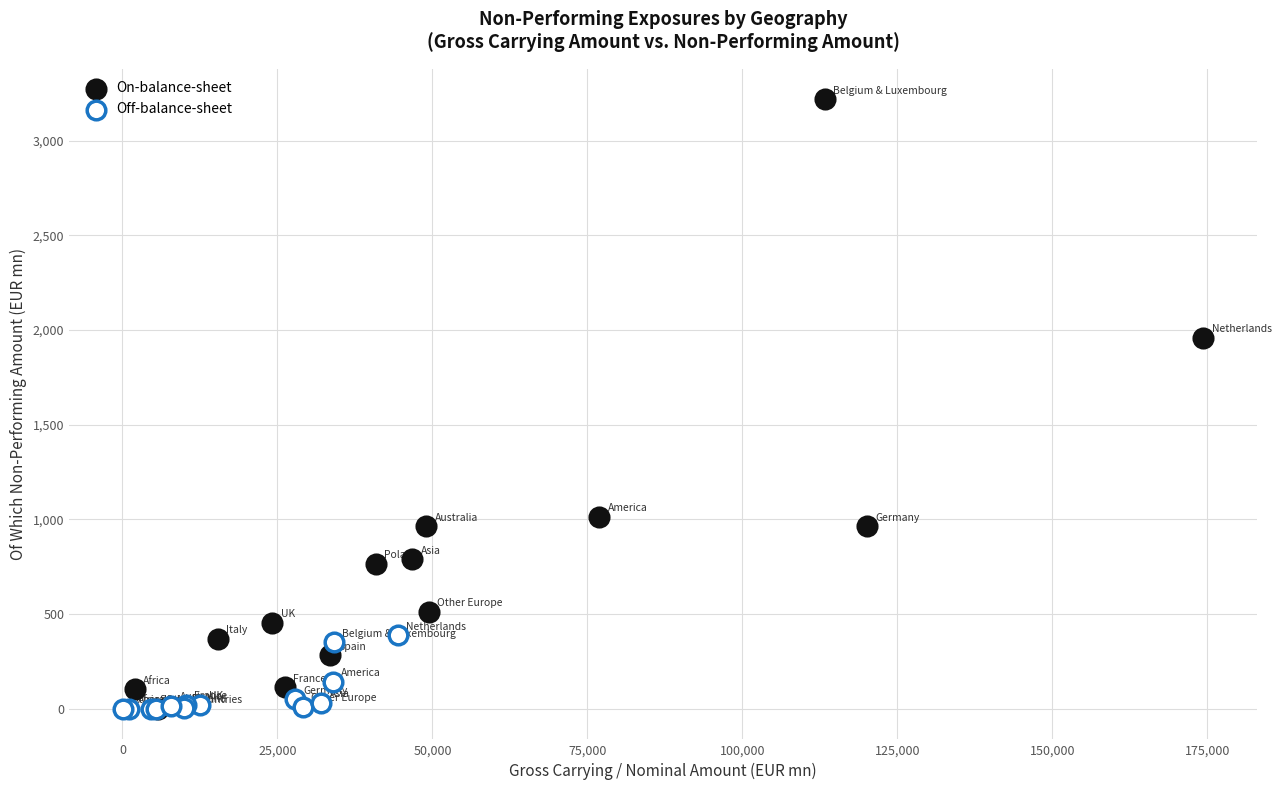

Which series reaches the maximum Y coordinate?

On-balance-sheet